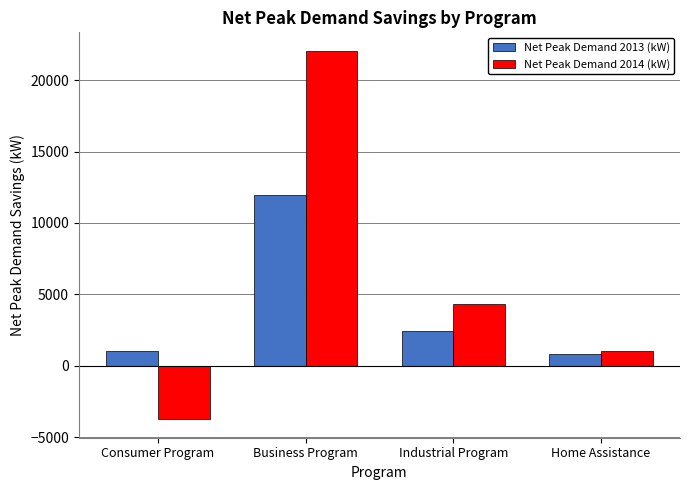

Reading left to right, what are all the values shown in this chart?

Net Peak Demand 2013 (kW): Consumer Program=1036.7	Business Program=11961.0	Industrial Program=2395.4	Home Assistance=791.2
Net Peak Demand 2014 (kW): Consumer Program=-3754.4	Business Program=22055.9	Industrial Program=4344.7	Home Assistance=1009.3